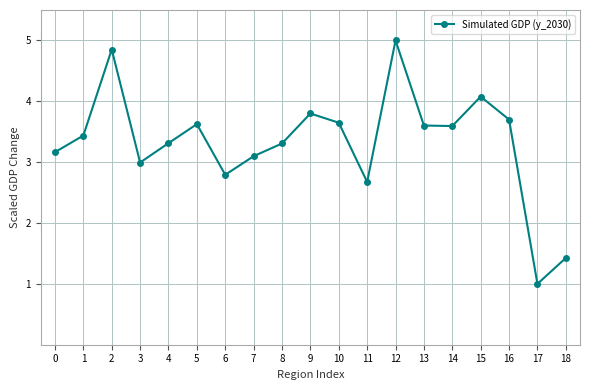

What is the value of the 7th point from the left?

2.8